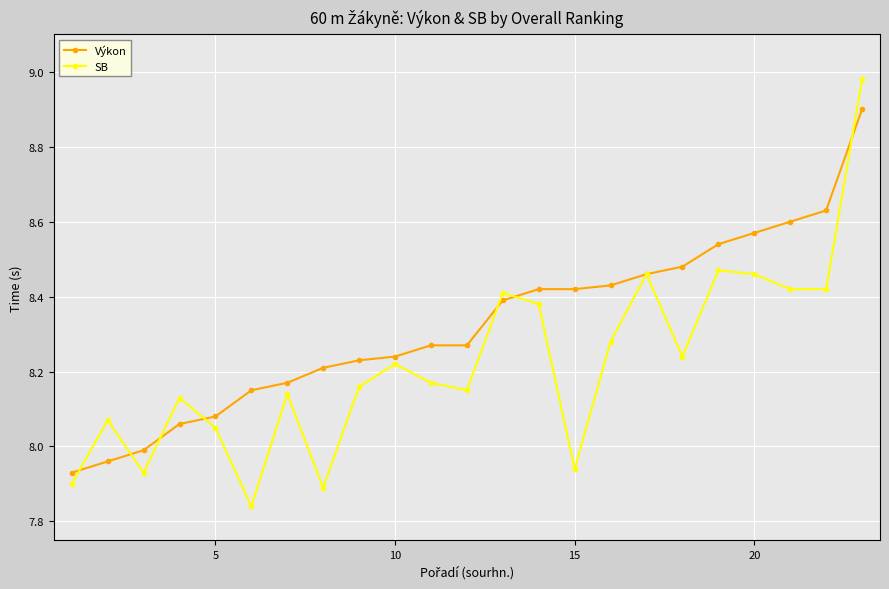

Which series has the largest range (max minus min)?

SB